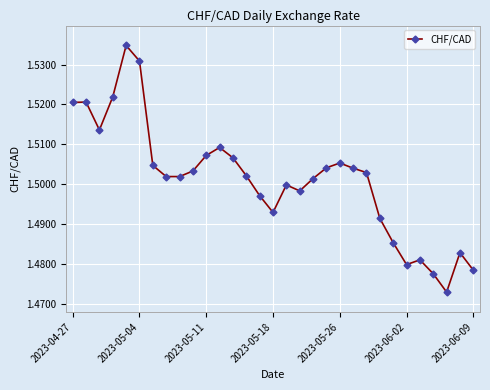

How many values are between 1 and 2?

31